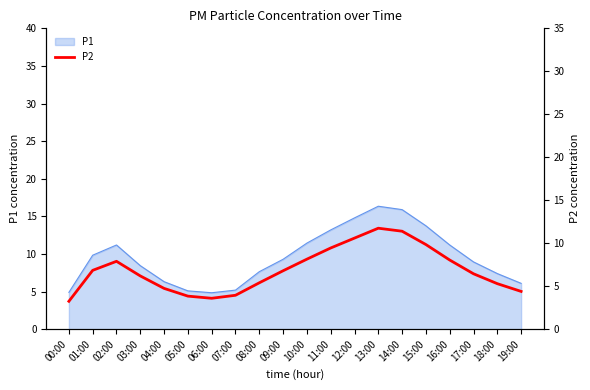

How many data points are less than 6?

8